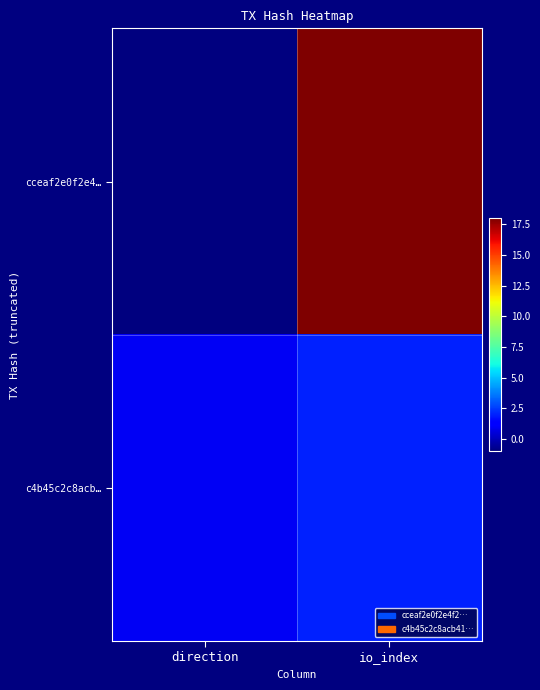

Reading left to right, list all the values displayed in this chart.

cceaf2e0f2e4…: direction=-1	io_index=18
c4b45c2c8acb…: direction=1	io_index=2